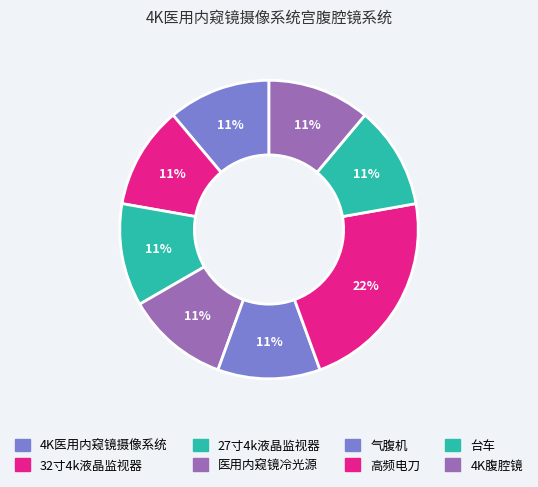

True or false: 4K医用内窥镜摄像系统 accounts for 1% of the total.

False